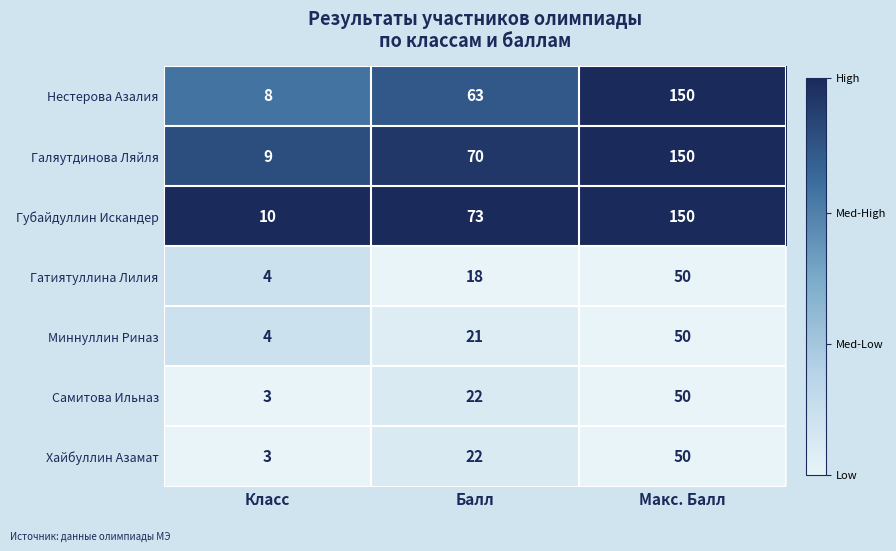

True or false: Галяутдинова Ляйля has a value of 254 at Макс. Балл.

False